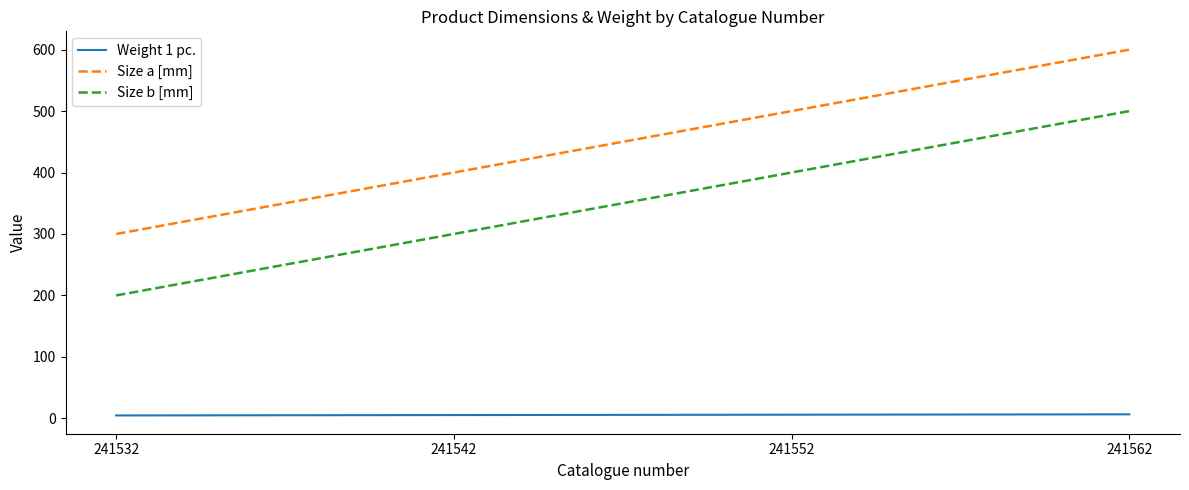

What is the highest value of the Weight 1 pc. series?

6.5